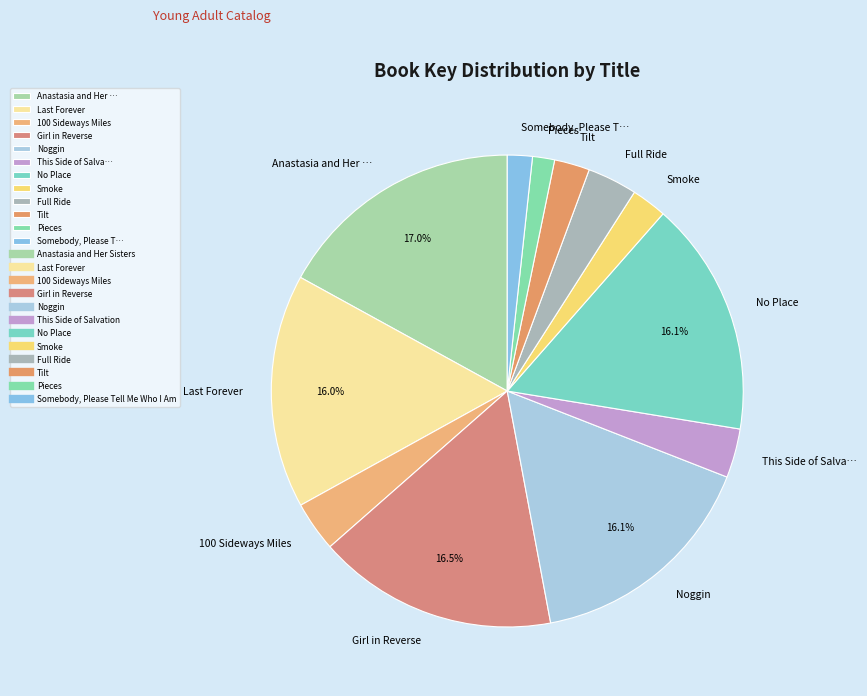

Is there a majority slice in this chart?

No